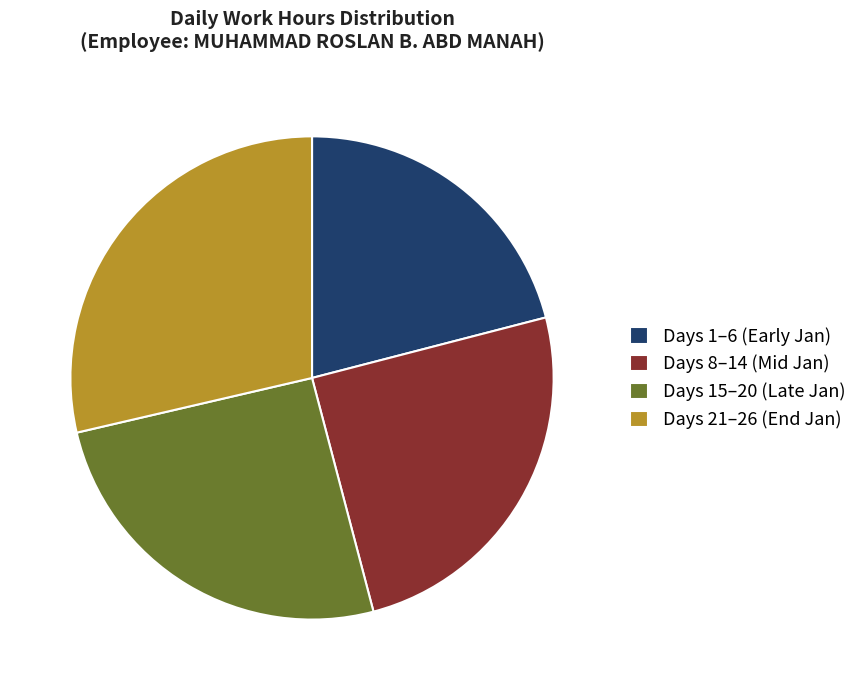

Is there any slice that represents more than half of the pie?

No